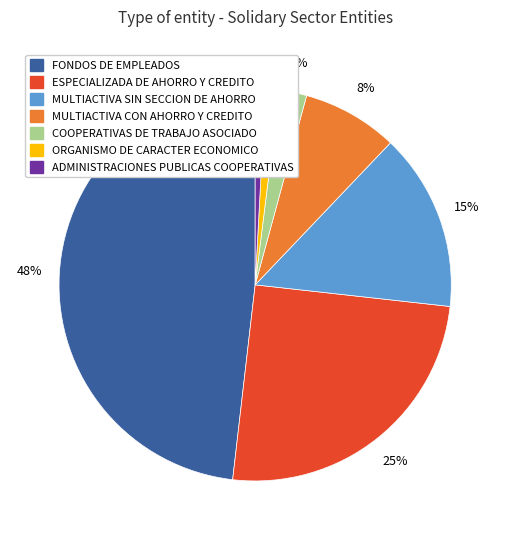

Count the number of slices in the pie.

7